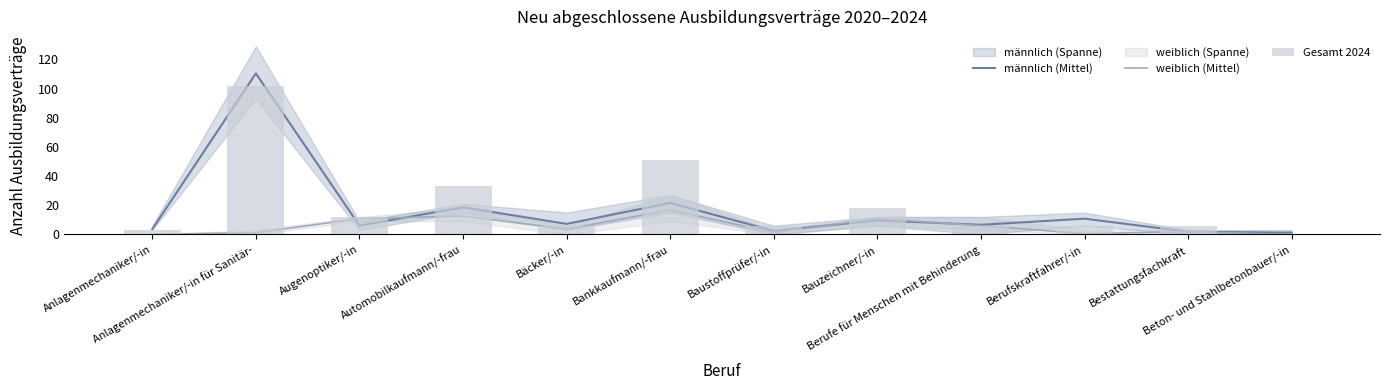

What is the maximum value shown in the chart?

110.4